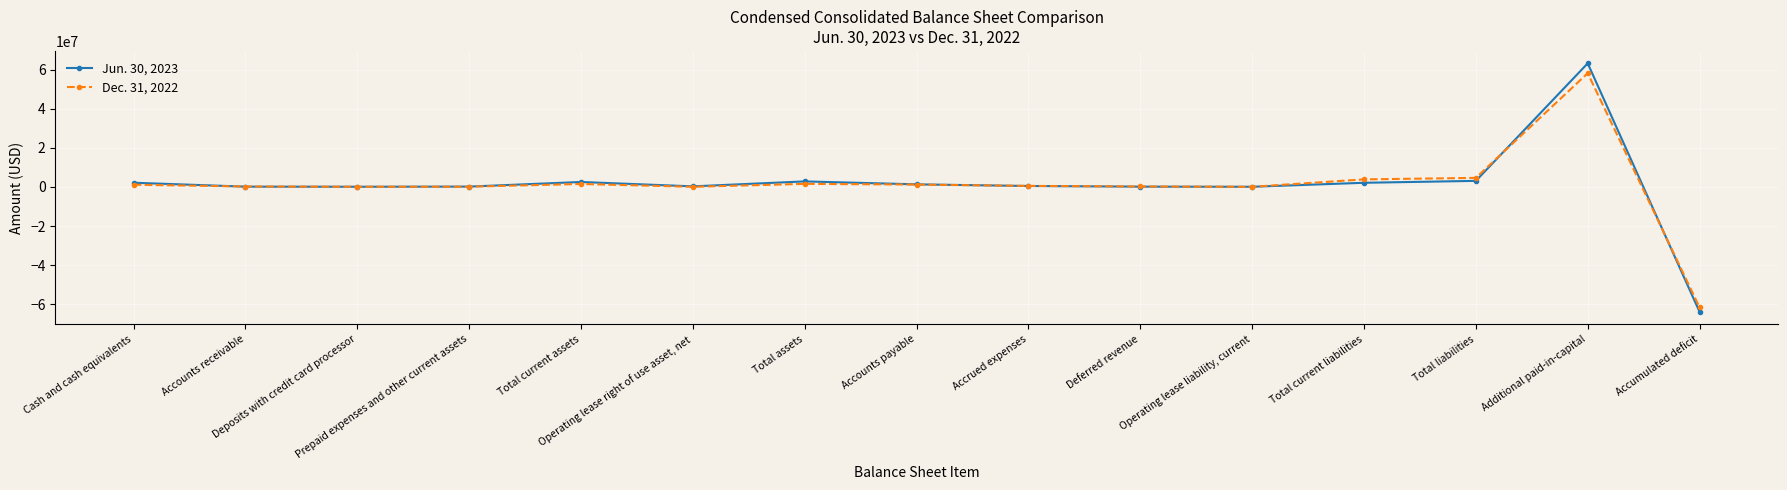

Rank the series at Accumulated deficit from highest to lowest value.

Dec. 31, 2022, Jun. 30, 2023